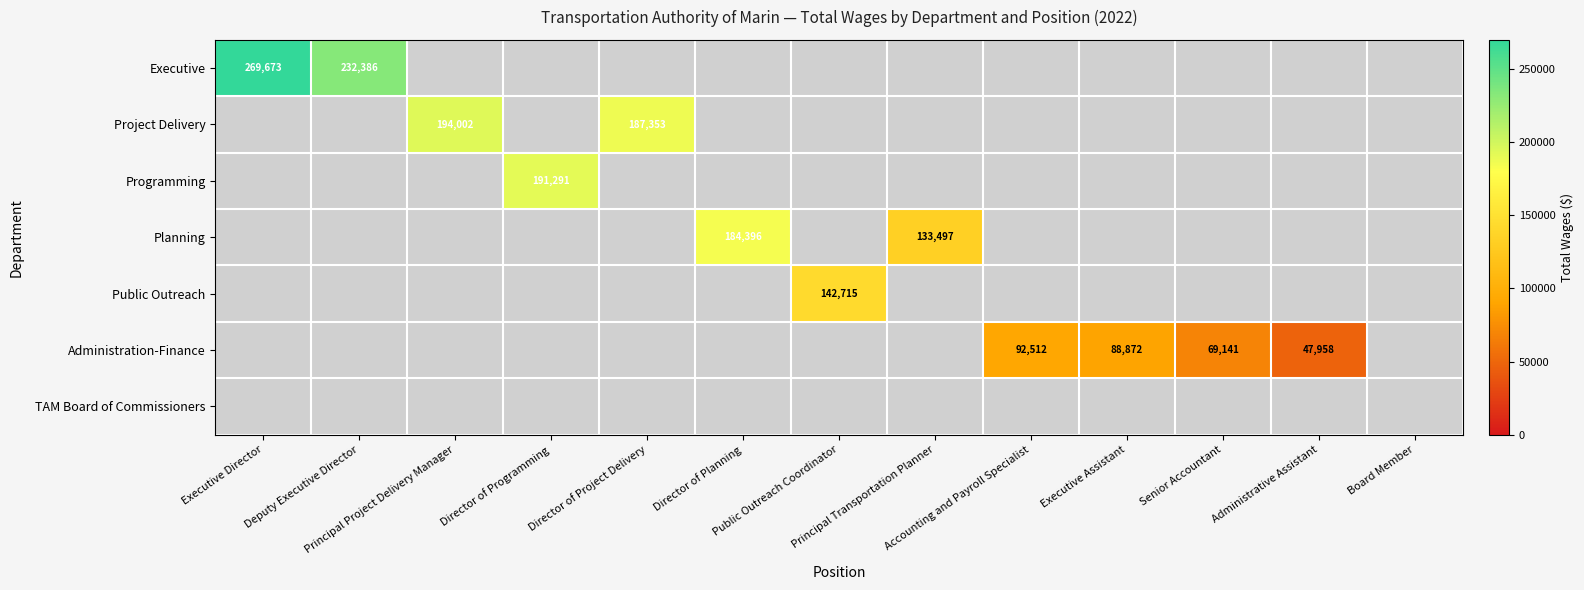

Is the value of Programming at Accounting and Payroll Specialist greater than the value of Executive at Administrative Assistant?

No